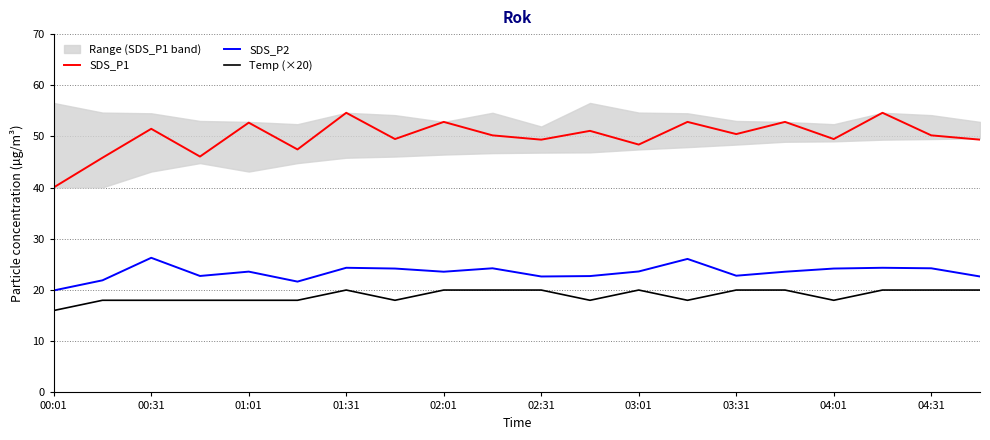

Is the value of Temp (×20) at 04:01 greater than the value of SDS_P1 at 00:31?

No